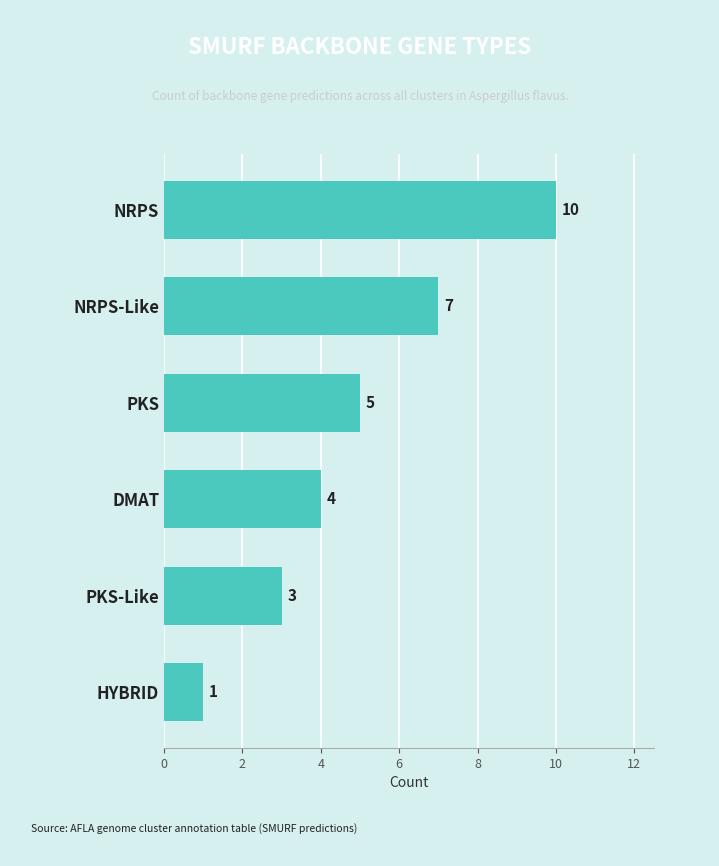

Reading bottom to top, list all the values displayed in this chart.

HYBRID=1	PKS-Like=3	DMAT=4	PKS=5	NRPS-Like=7	NRPS=10